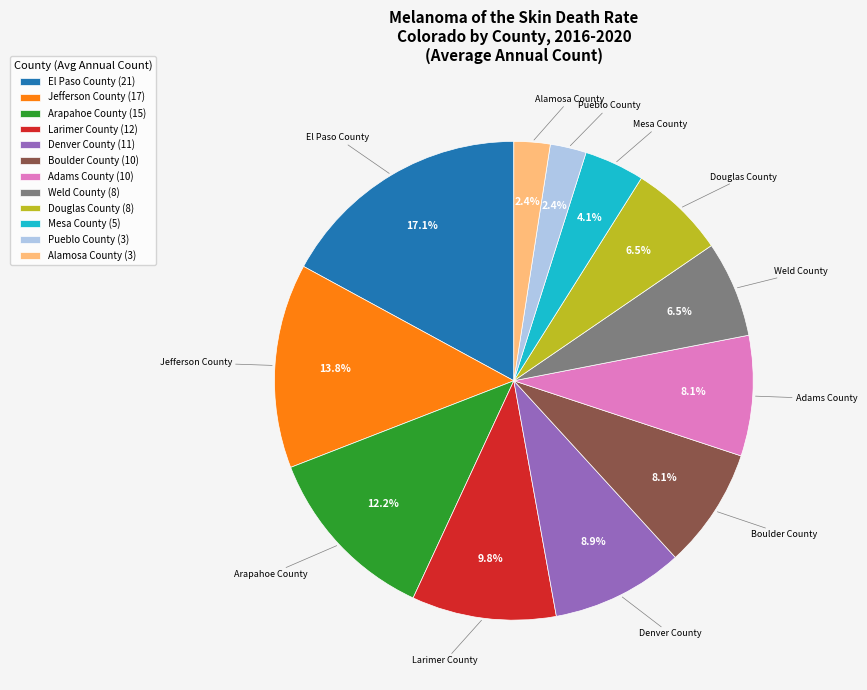

Between Weld County and El Paso County, which is larger?

El Paso County